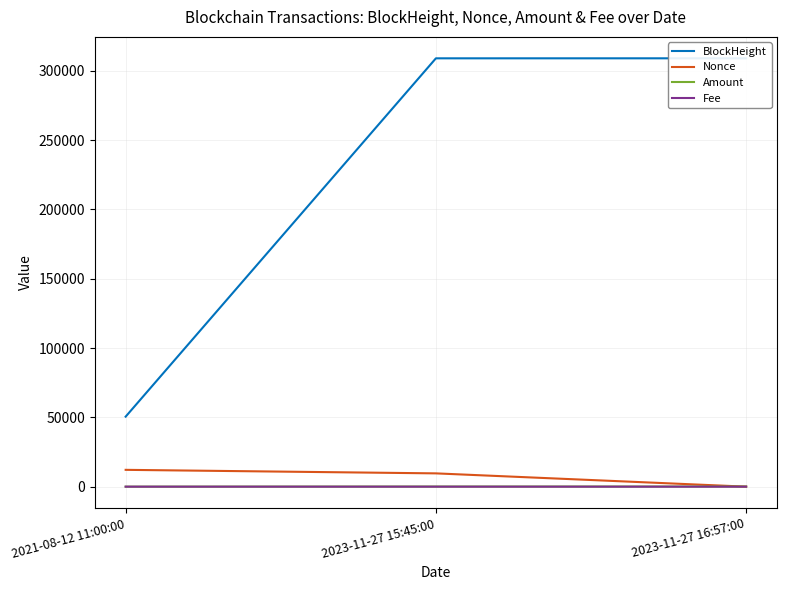

Count the number of categories in the chart.

3